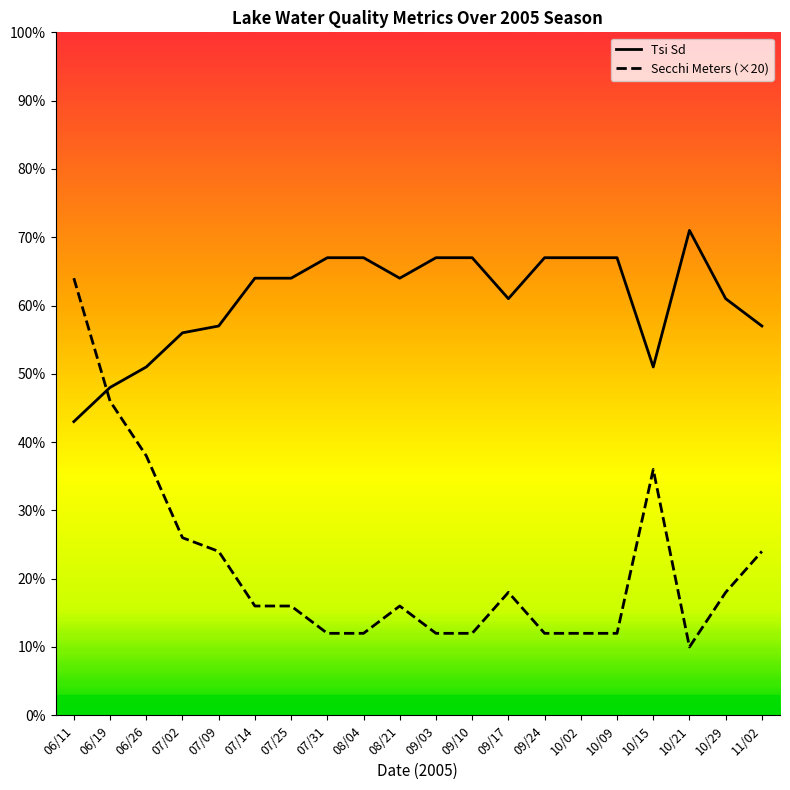

Where is the first local minimum for Tsi Sd?

08/21